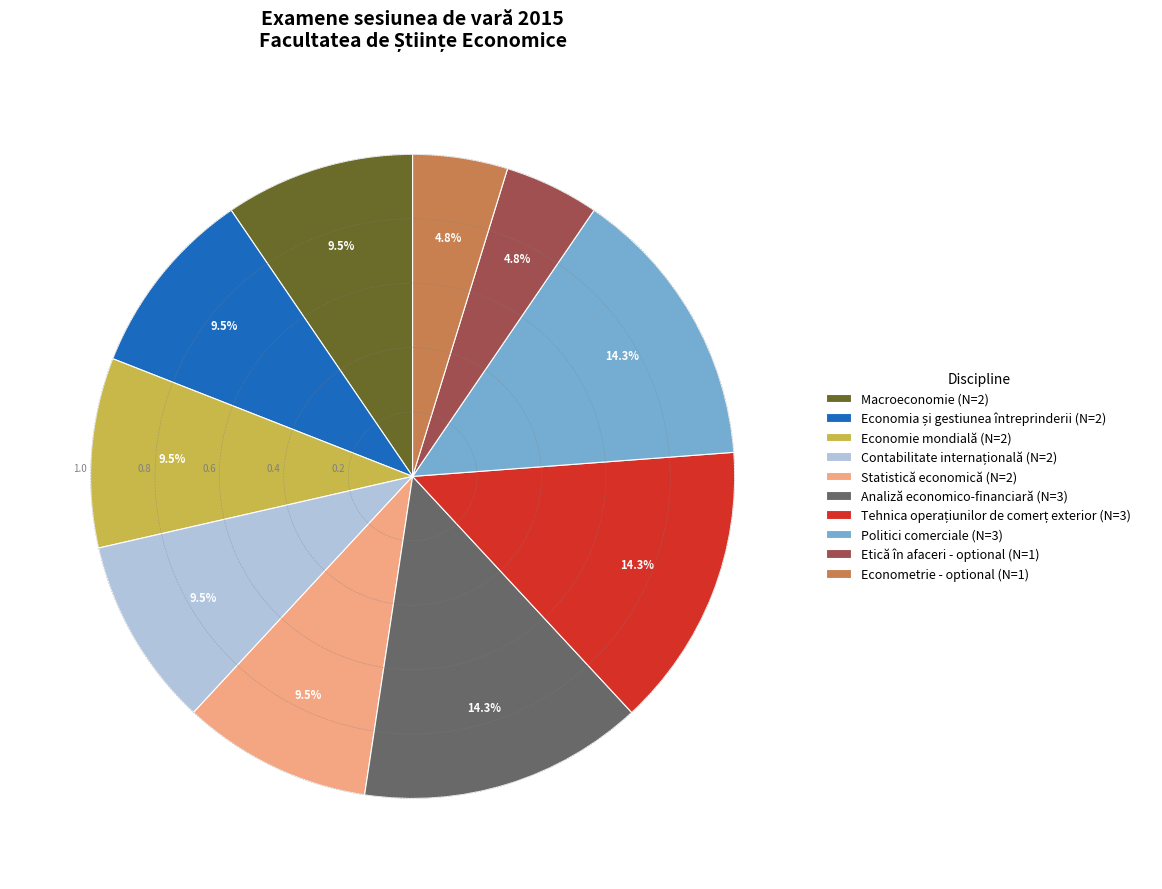

True or false: Etică în afaceri - optional accounts for 5% of the total.

True